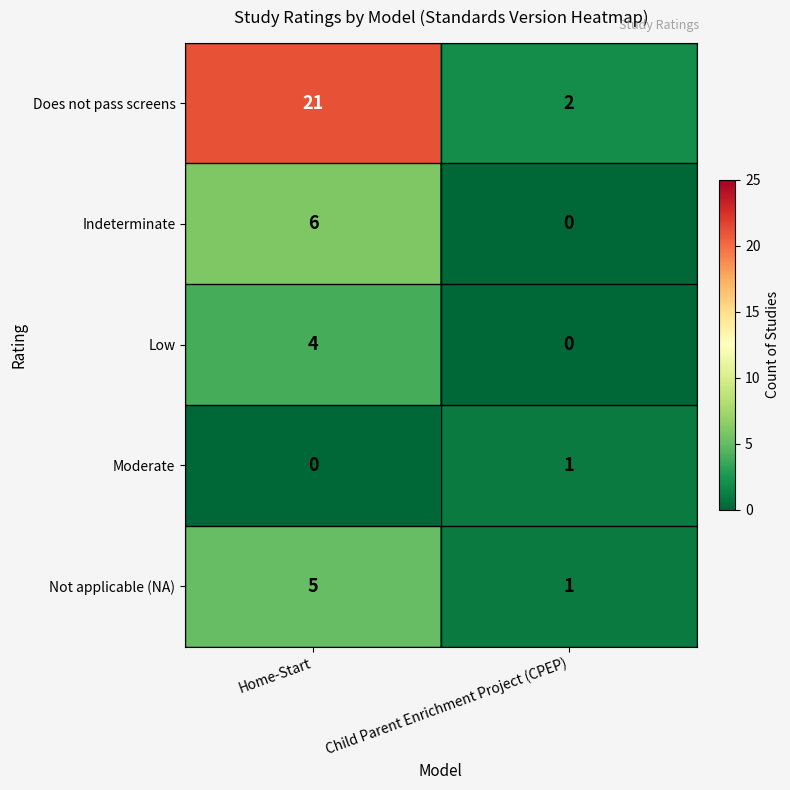

Reading right to left, extract all data points from this chart.

Does not pass screens: Child Parent Enrichment Project (CPEP)=2	Home-Start=21
Indeterminate: Child Parent Enrichment Project (CPEP)=0	Home-Start=6
Low: Child Parent Enrichment Project (CPEP)=0	Home-Start=4
Moderate: Child Parent Enrichment Project (CPEP)=1	Home-Start=0
Not applicable (NA): Child Parent Enrichment Project (CPEP)=1	Home-Start=5